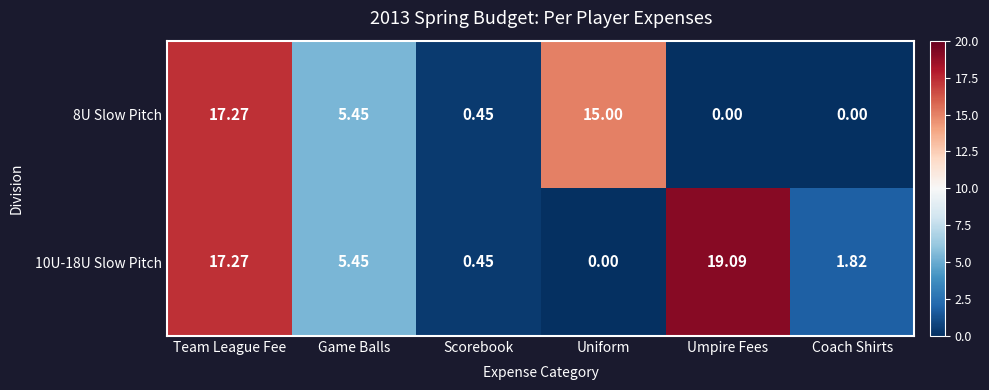

At which label is 10U-18U Slow Pitch closest to 9?

Game Balls